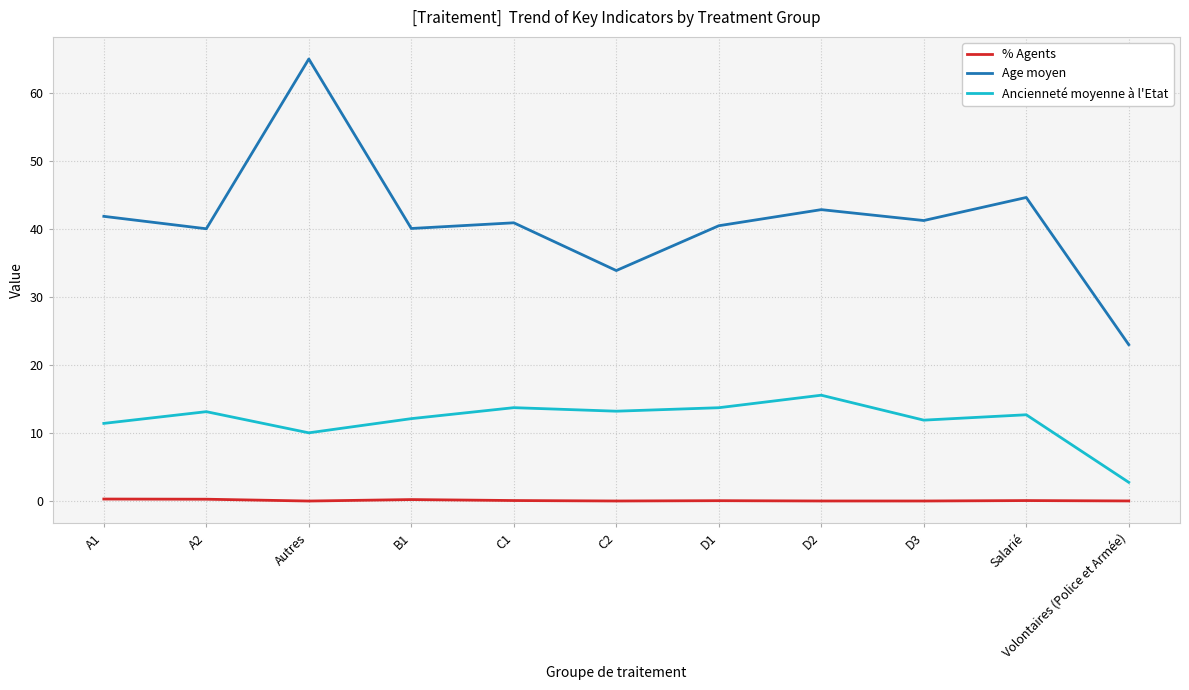

At D3, list the series in order from smallest to largest.

% Agents, Ancienneté moyenne à l'Etat, Age moyen